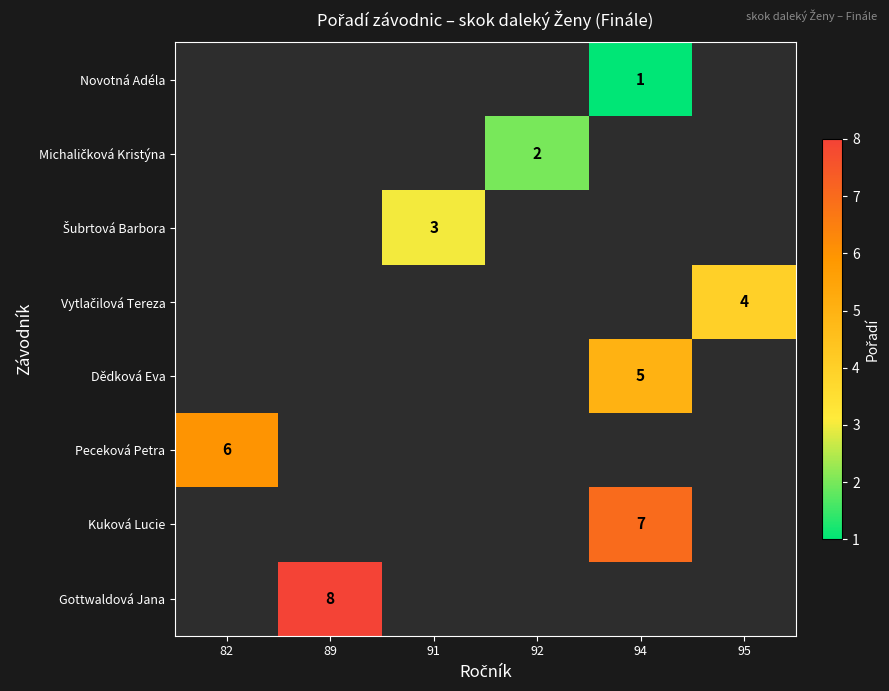

Is it true that Gottwaldová Jana equals 12 at 89?

False